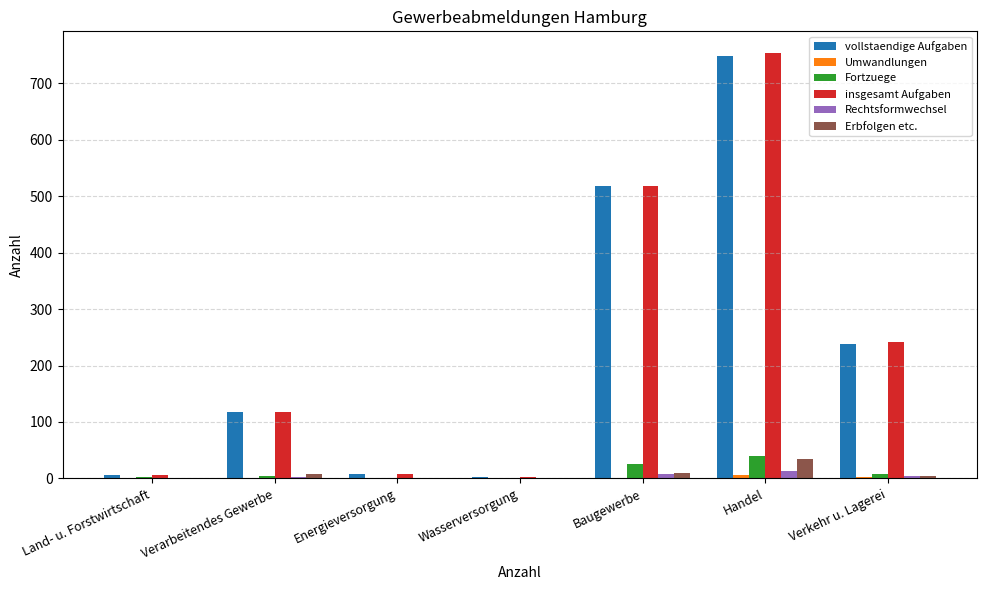

How many groups of bars are there?

7